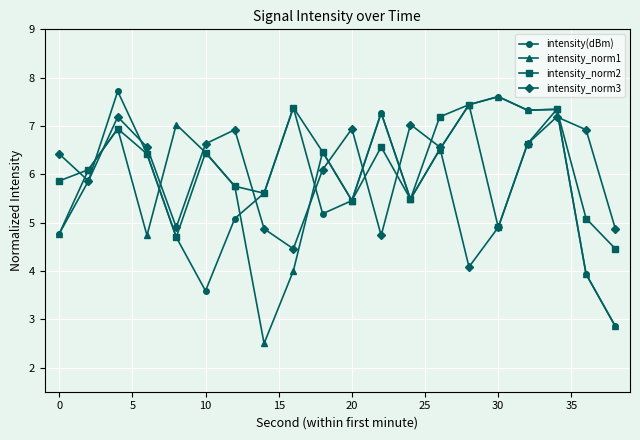

What is the value of the intensity_norm3 point at the 2nd from the left?

5.9